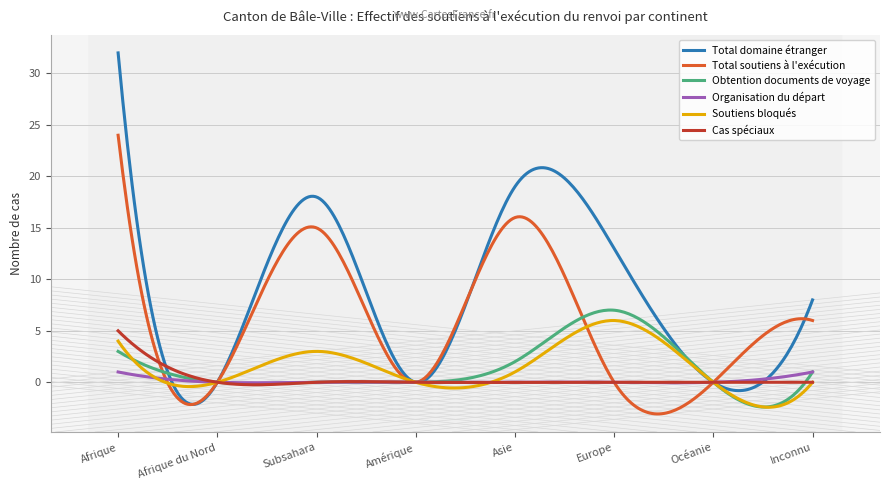

What is the label of the 8th point from the right?

Afrique